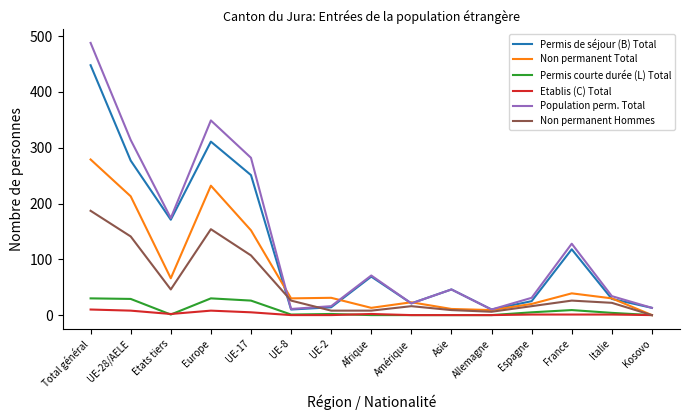

At which category is the sum across all series the highest?

Total général